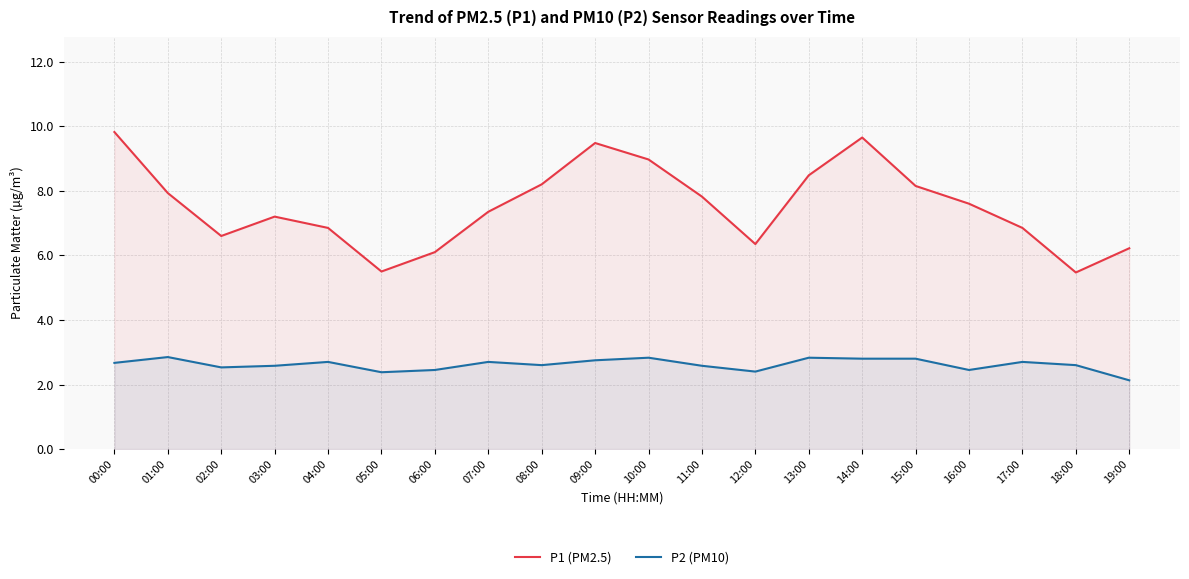

At 09:00, list the series in order from smallest to largest.

P2 (PM10), P1 (PM2.5)